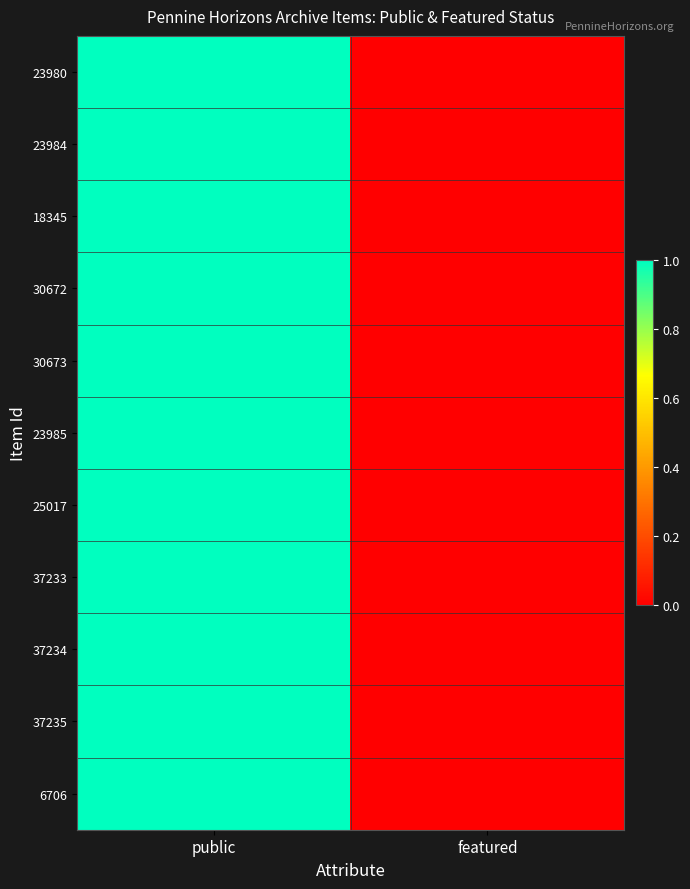

Reading right to left, what are all the values shown in this chart?

23980: featured=0	public=1
23984: featured=0	public=1
18345: featured=0	public=1
30672: featured=0	public=1
30673: featured=0	public=1
23985: featured=0	public=1
25017: featured=0	public=1
37233: featured=0	public=1
37234: featured=0	public=1
37235: featured=0	public=1
6706: featured=0	public=1